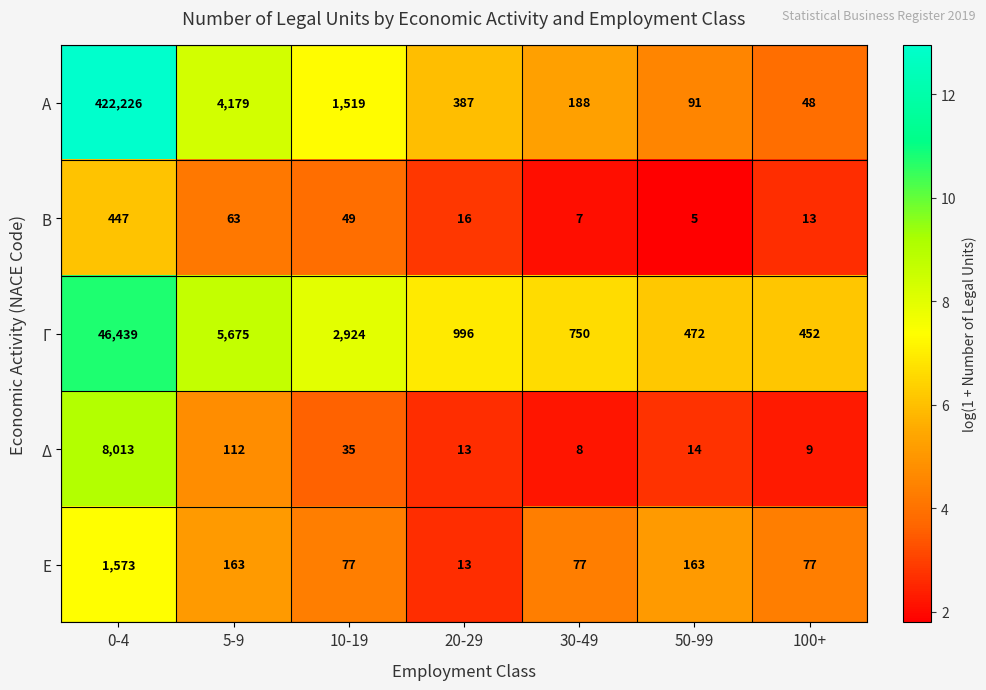

Is it true that Α equals 919 at 10-19?

False